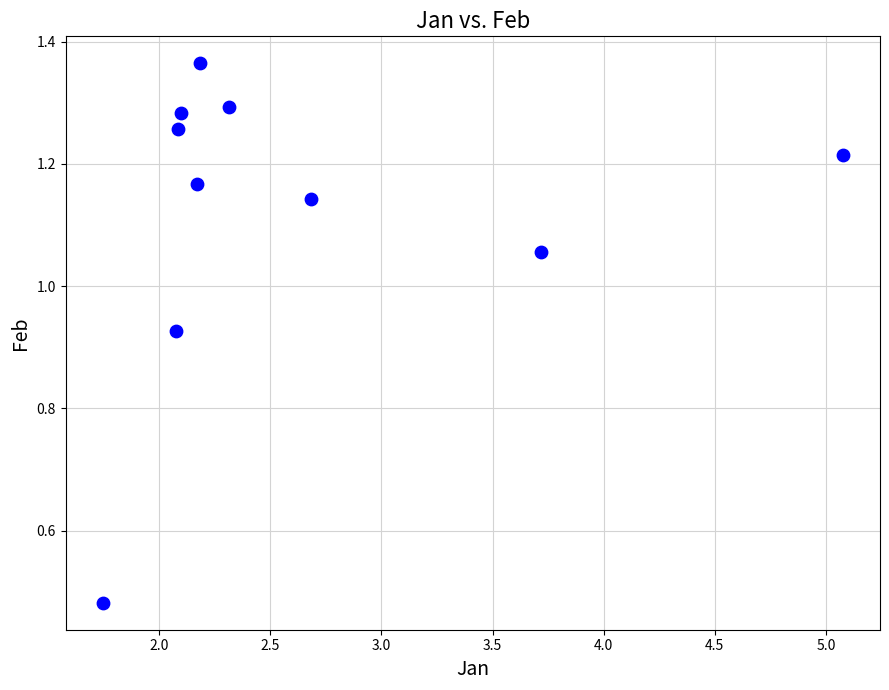

What is the average X value?

2.6